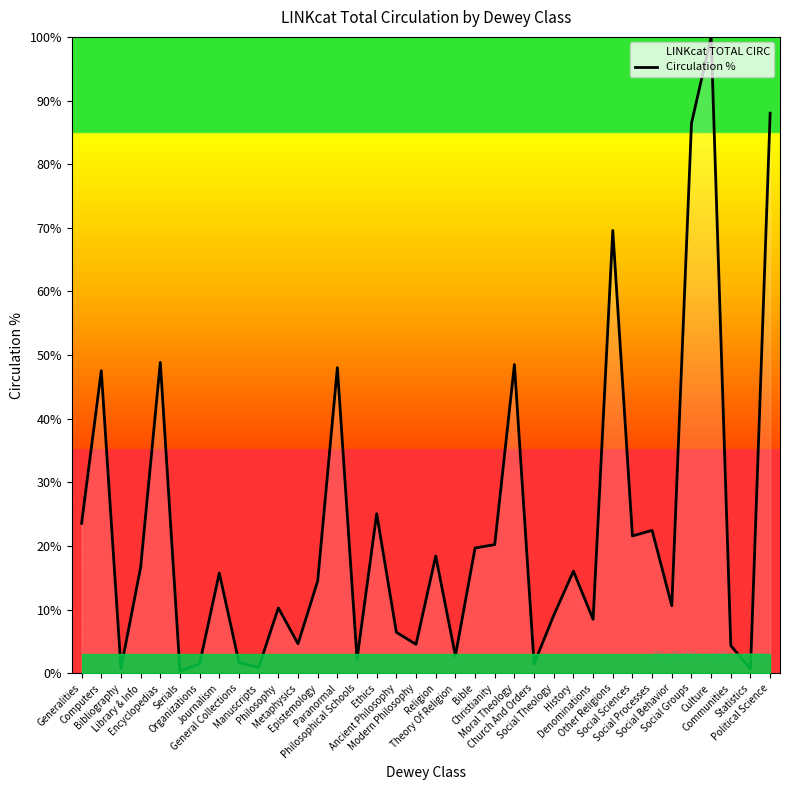

Rank the categories by value from lowest to highest.

Serials, Statistics, Bibliography, Manuscripts, Organizations, Church And Orders, General Collections, Philosophical Schools, Theory Of Religion, Communities, Modern Philosophy, Metaphysics, Ancient Philosophy, Denominations, Social Theology, Philosophy, Social Behavior, Epistemology, Journalism, History, Library & Info, Religion, Bible, Christianity, Social Sciences, Social Processes, Generalities, Ethics, Computers, Paranormal, Moral Theology, Encyclopedias, Other Religions, Social Groups, Political Science, Culture